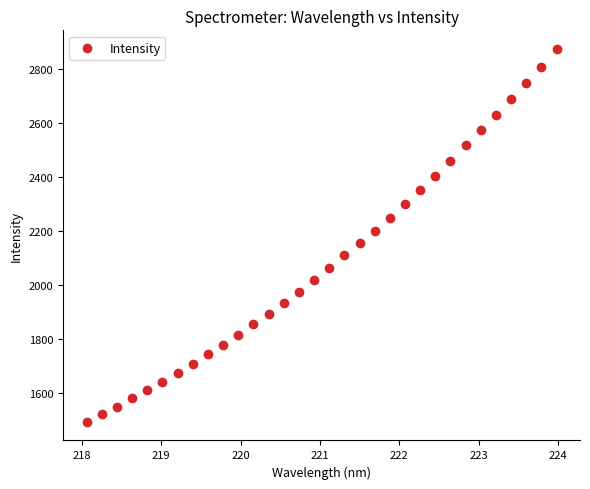

What is the range of X values (max minus min)?

5.9